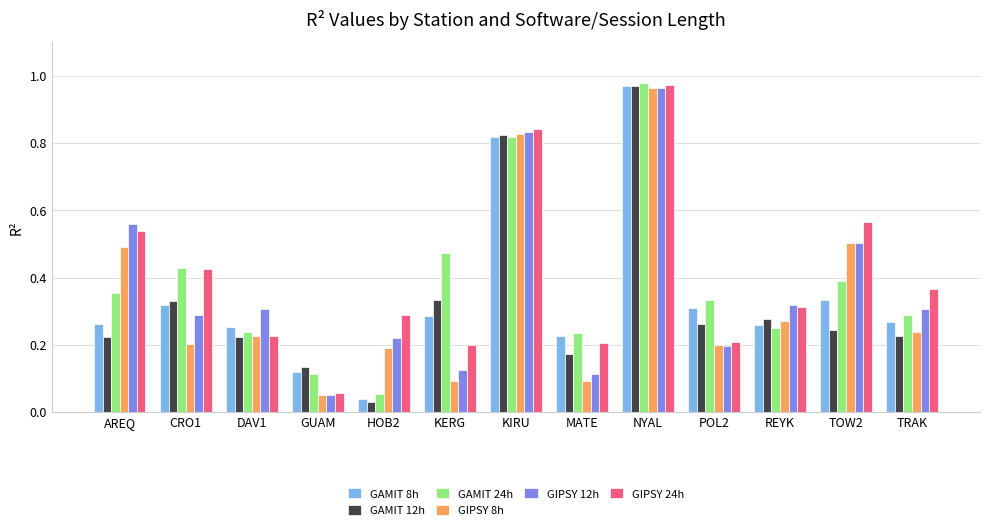

Which series changed the most between GUAM and HOB2?

GIPSY 24h